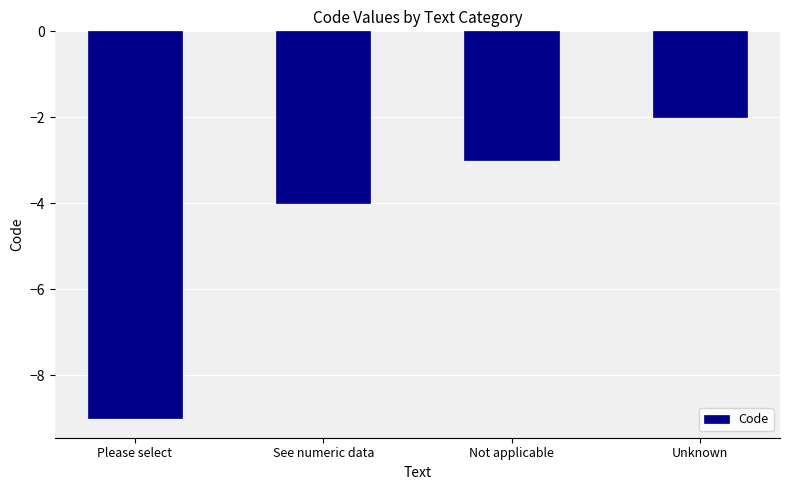

How many series are shown in this chart?

1